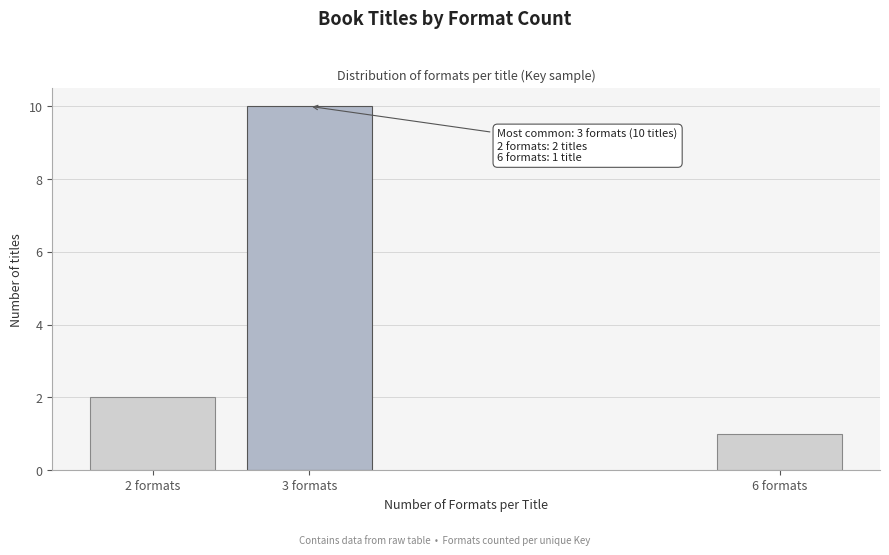

Reading left to right, list all the values displayed in this chart.

2	10	1